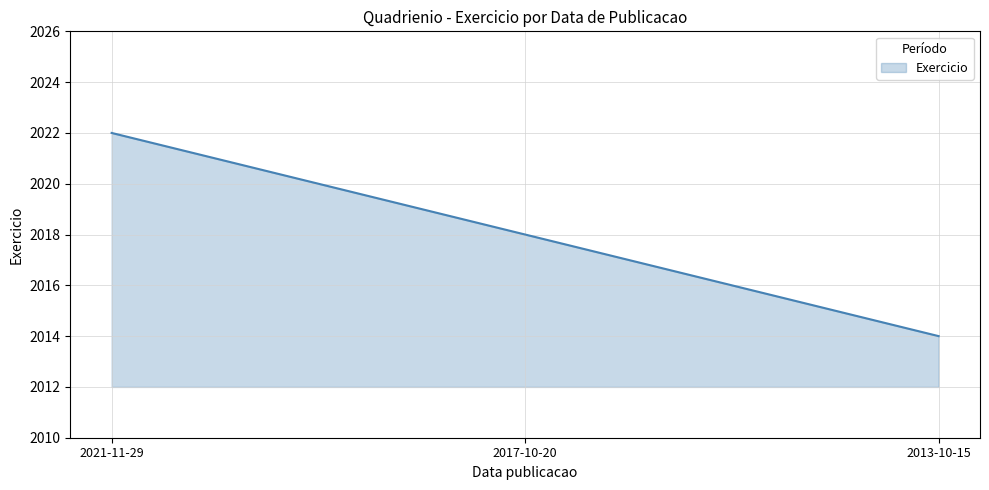

At which label is the value closest to 2018?

2017-10-20